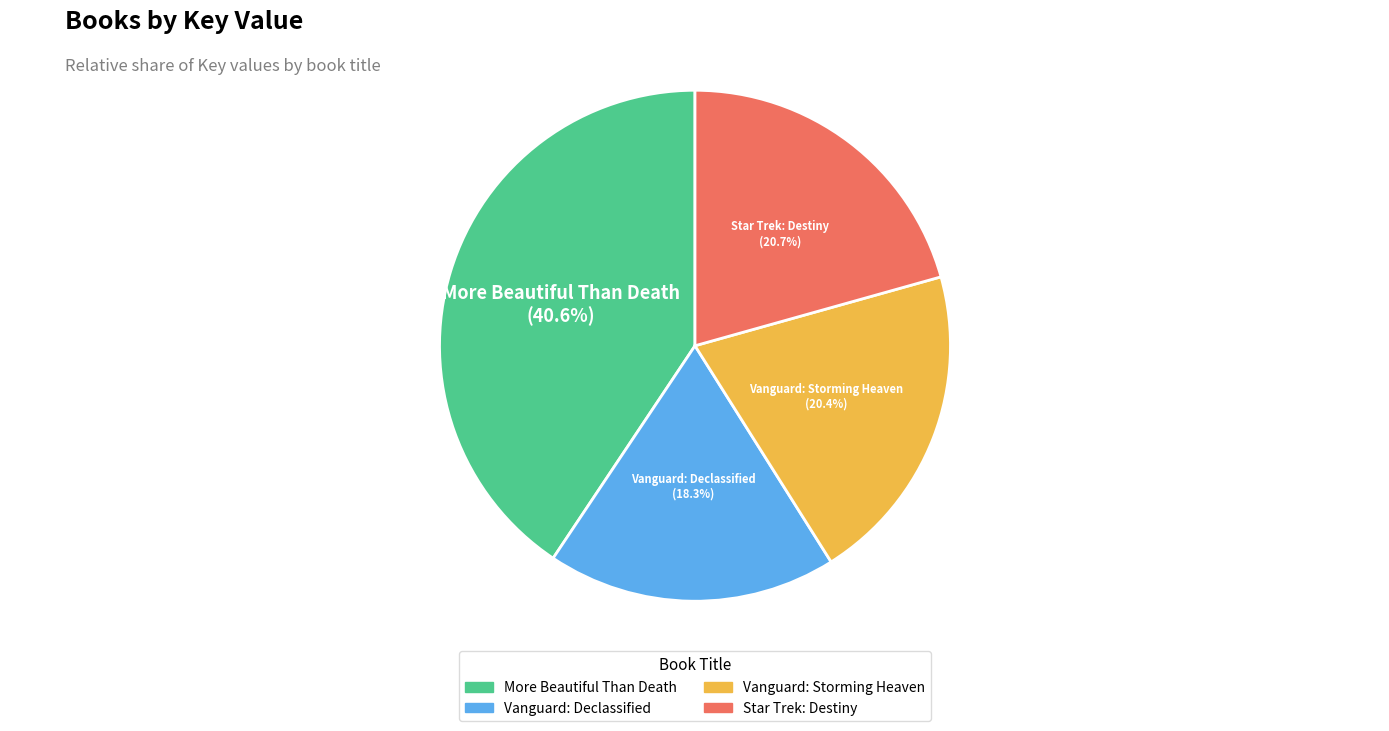

Which category has the smallest portion of the pie?

Vanguard: Declassified